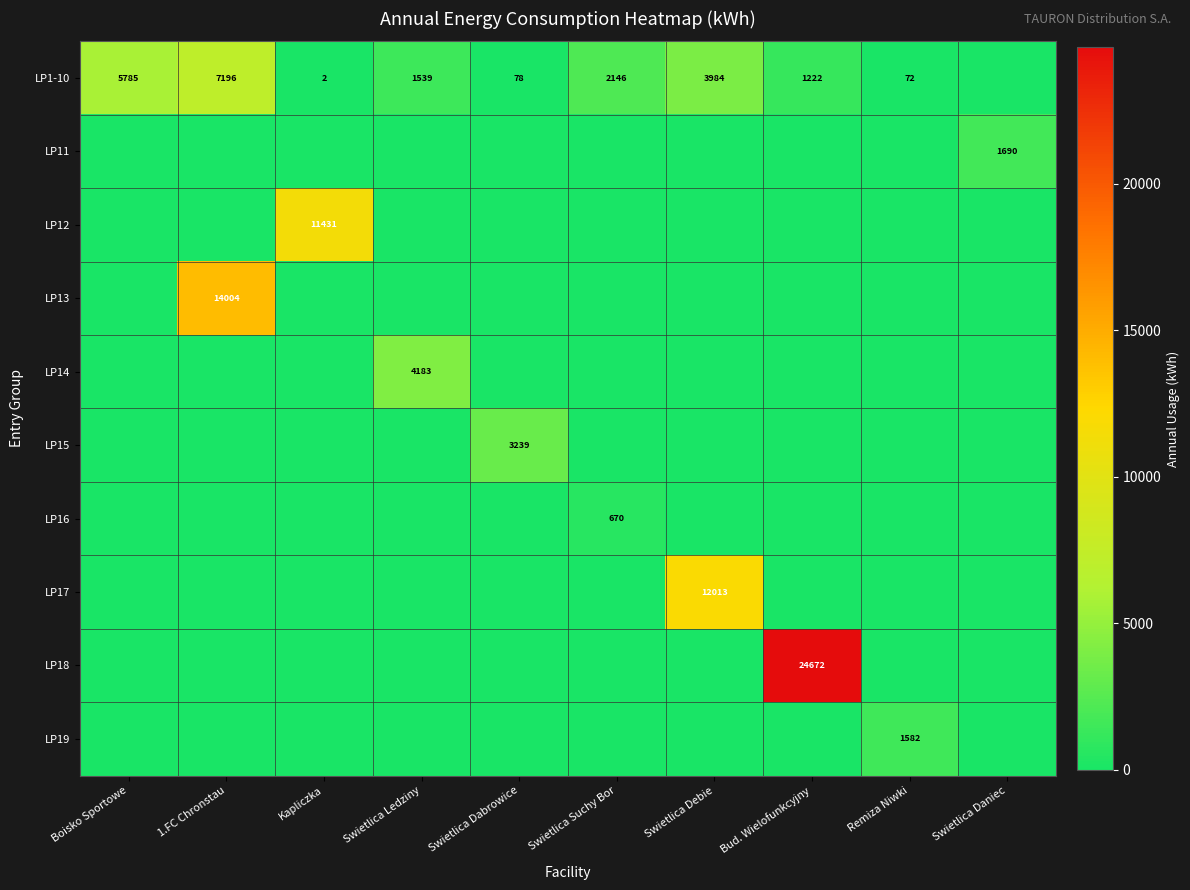

The value of LP17 at Swietlica Debie is 12013. True or false?

True